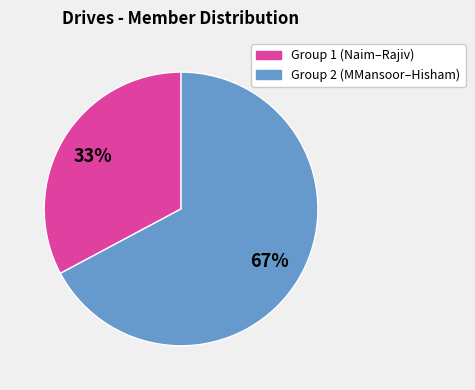

To the nearest percent, what is the average slice percentage?

50%